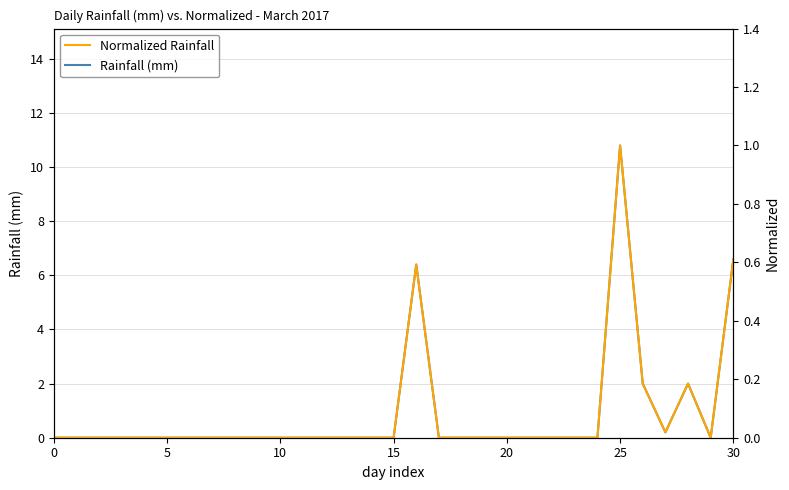

Count the number of data series in this chart.

2